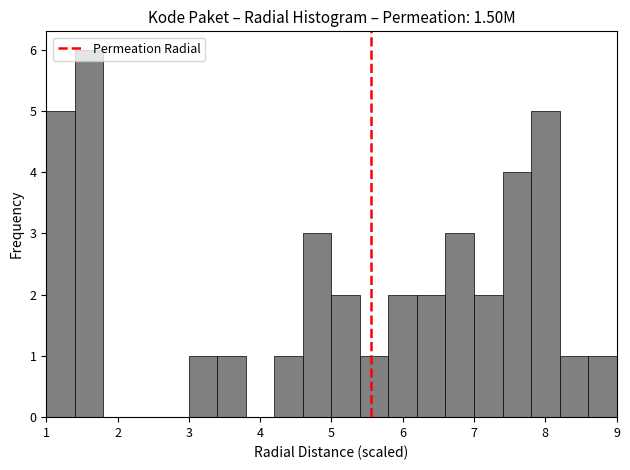

Which range on the x-axis has the tallest bar?

1.4 to 1.8